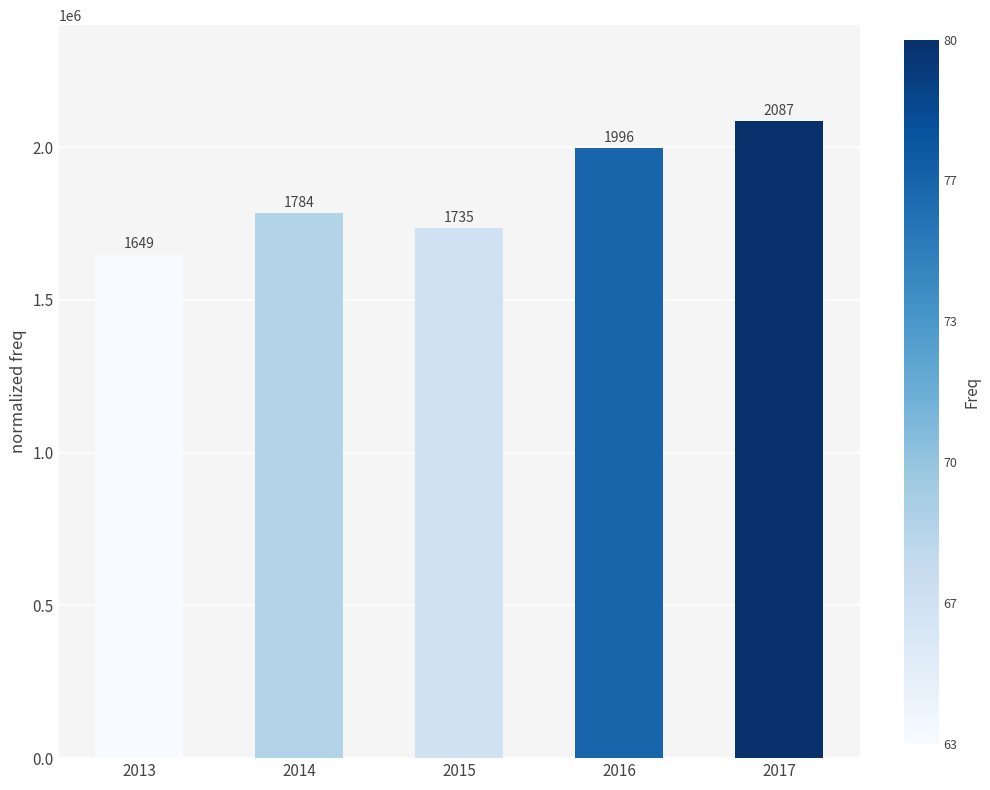

Are the bars horizontal?

No